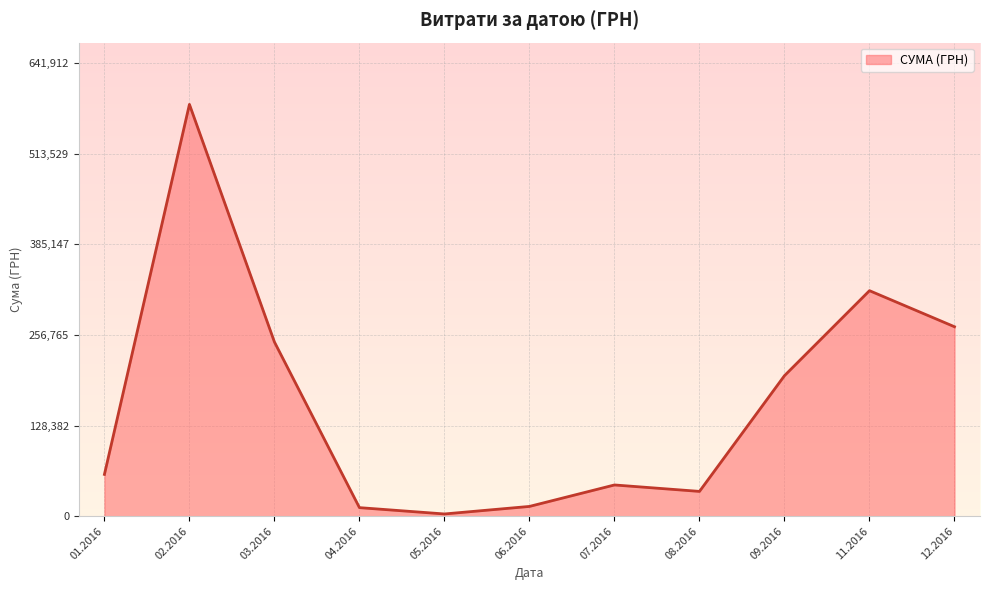

Is it true that the value at 12.2016 is 395101.3?

False